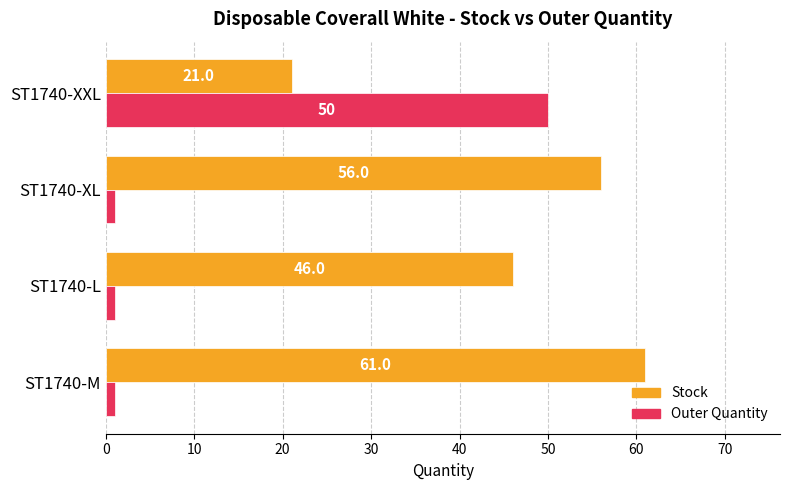

Between ST1740-M and ST1740-XL, which series saw the biggest shift?

Stock